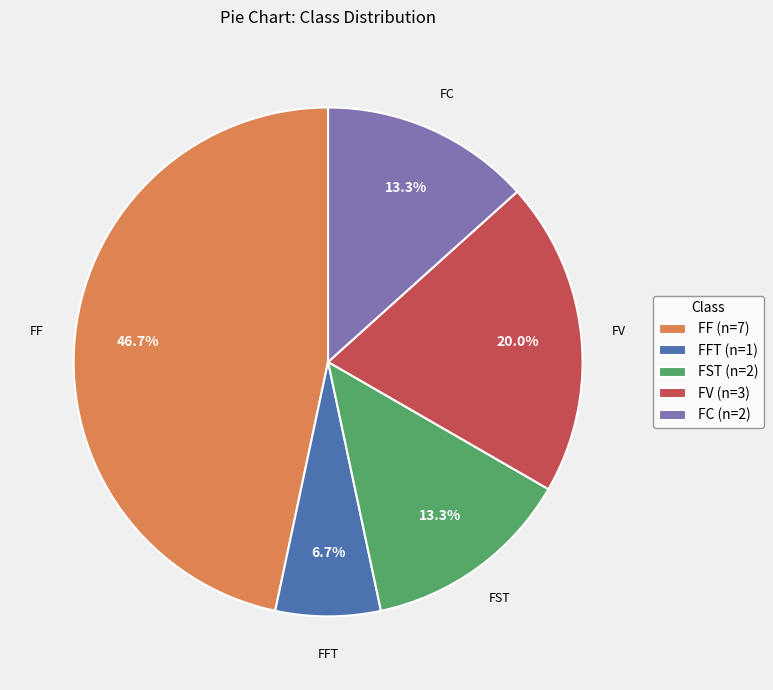

Is FC the majority of the pie?

No